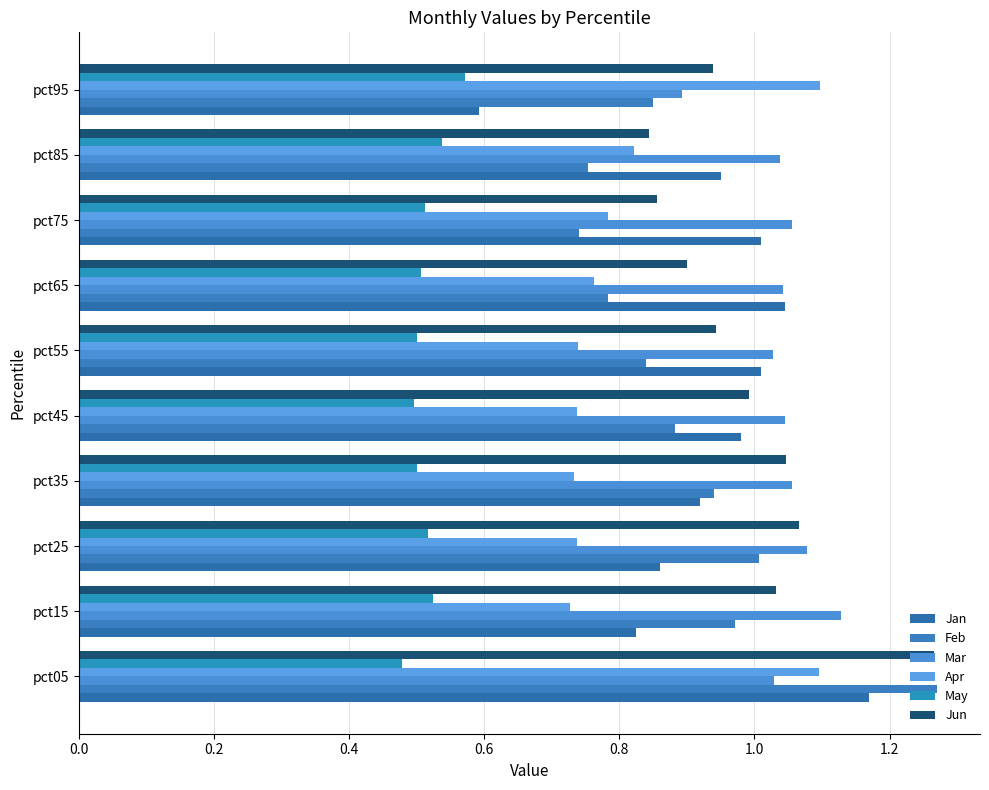

Which series has the widest spread of values?

Jan